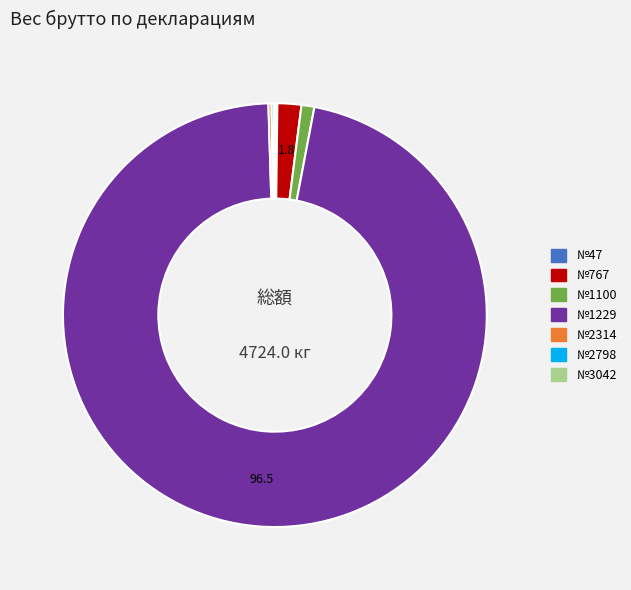

Is there any slice that represents more than half of the pie?

Yes